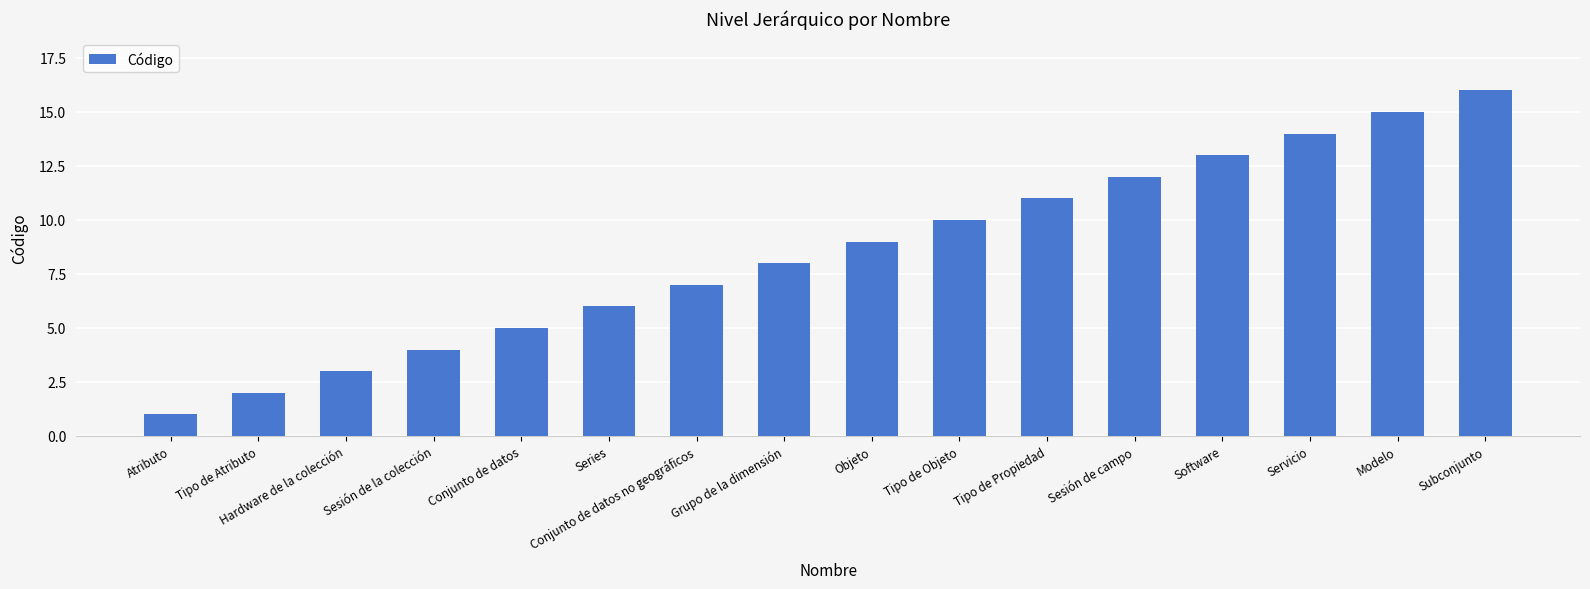

What is the difference between the maximum and second lowest values?

14